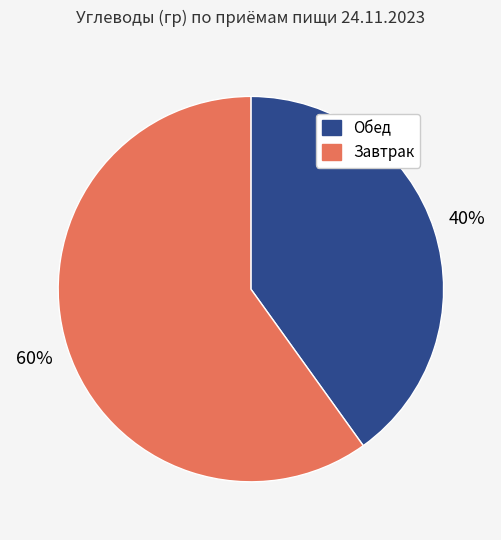

What is the smallest slice in the pie chart?

Обед